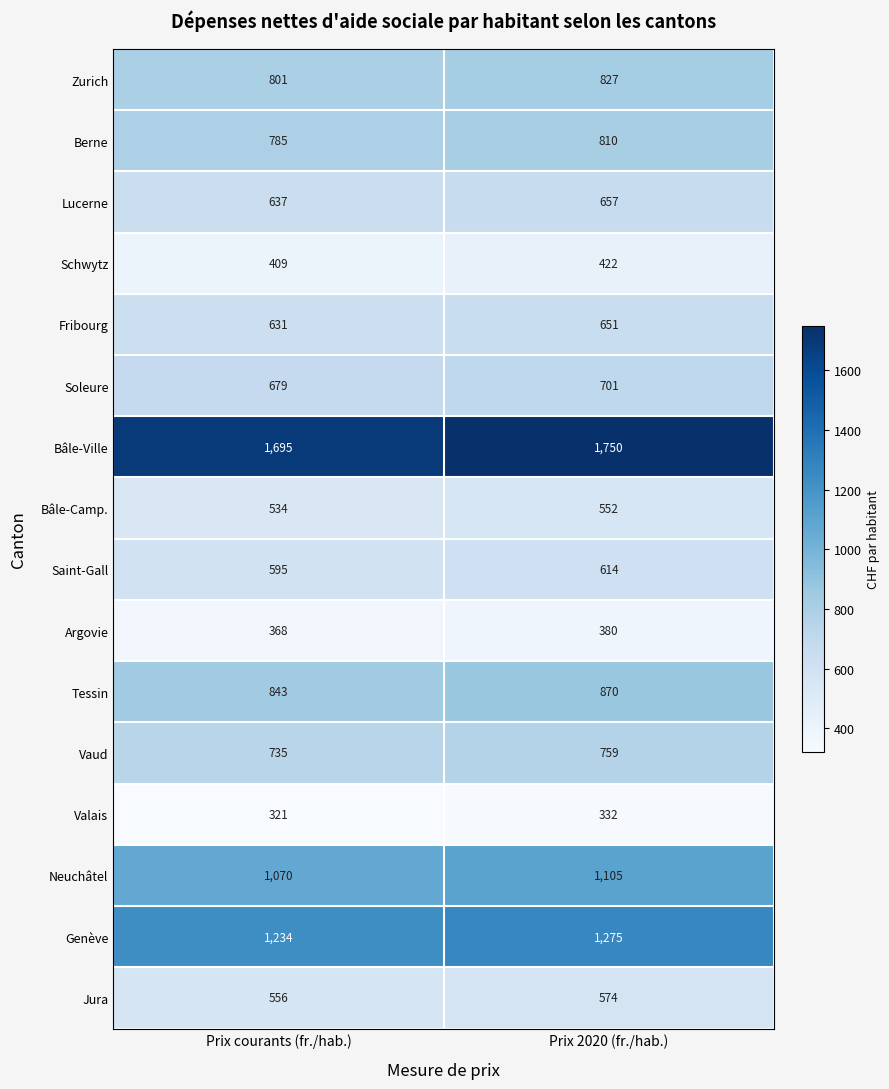

What is the approximate value of Soleure at Prix 2020 (fr./hab.), to the nearest 10?

700